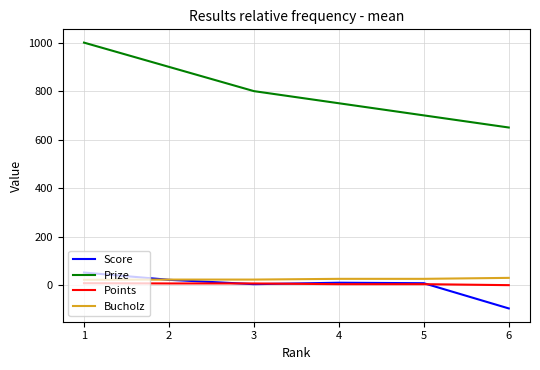

What is the approximate value of Score at 5, to the nearest 10?

10